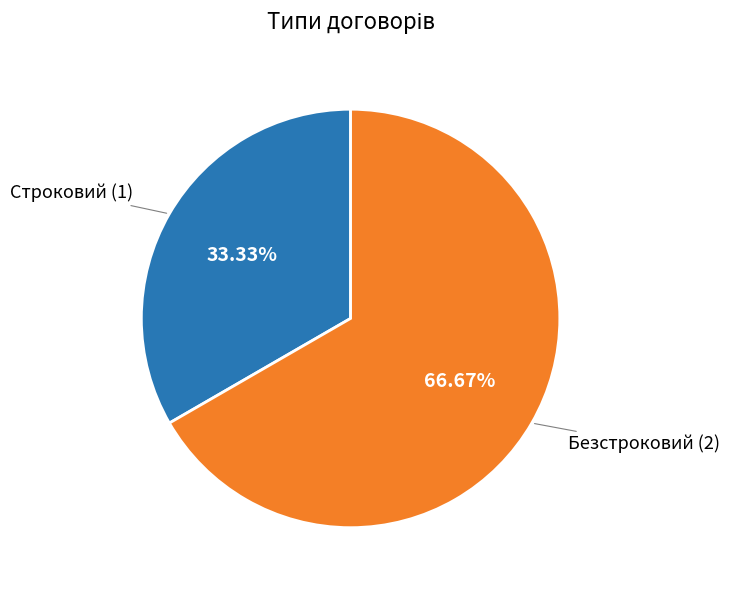

To the nearest percent, what is the difference between the Строковий and Безстроковий slice percentages?

33%